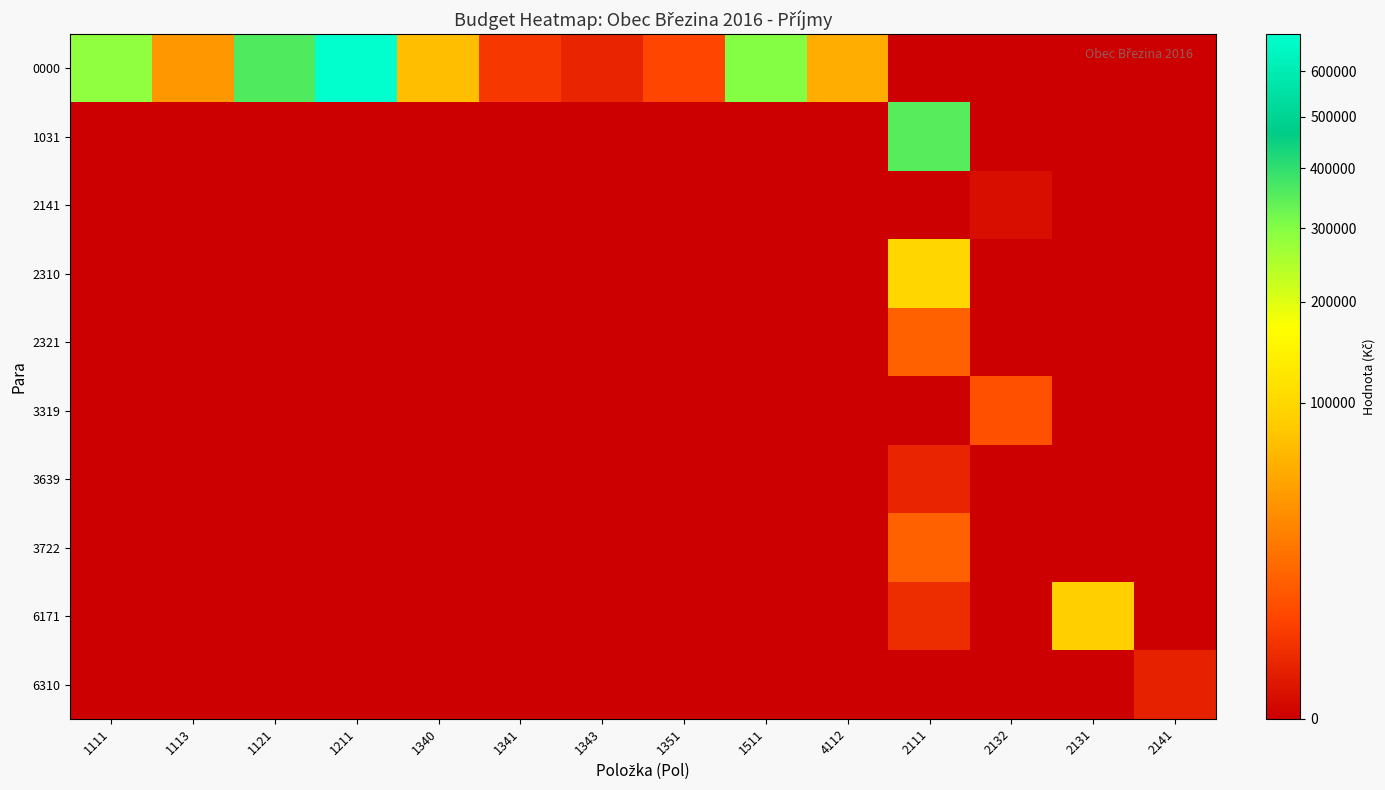

Between 1111 and 1351, which series saw the biggest shift?

0000